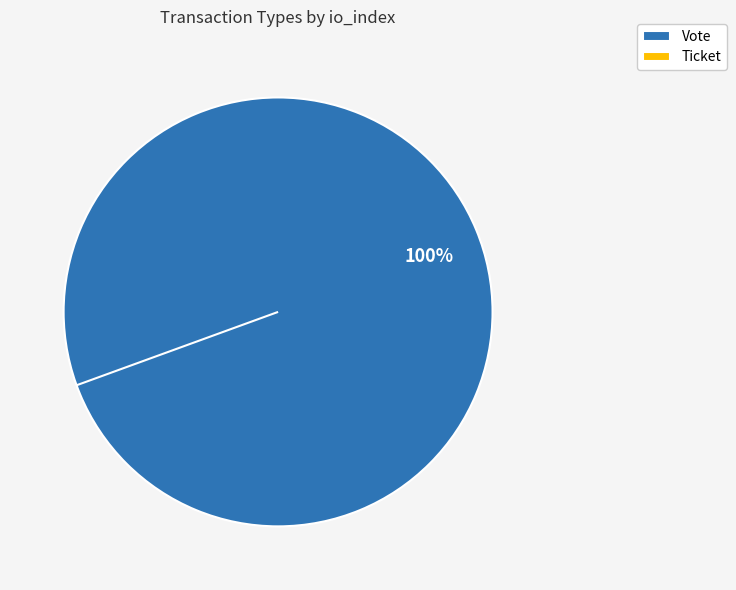

Rank the categories by value from highest to lowest.

Vote, Ticket